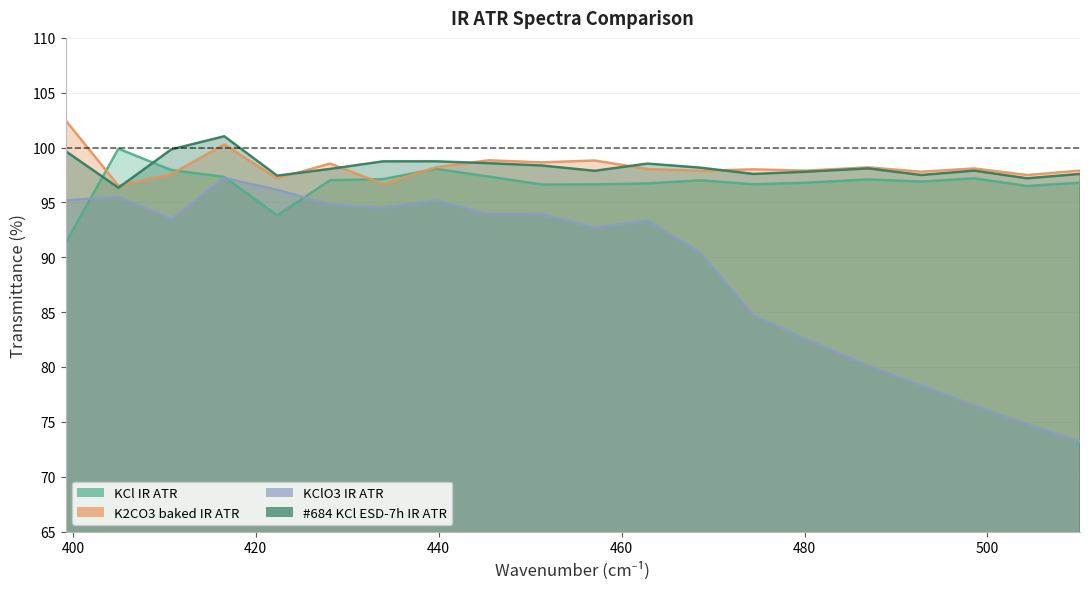

Reading right to left, list all the values displayed in this chart.

KCl IR ATR: 96.8	96.5	97.2	96.9	97.1	96.8	96.7	97.0	96.7	96.6	96.6	97.4	98.1	97.1	97.0	93.8	97.3	98.0	99.9	91.3
K2CO3 baked IR ATR: 97.9	97.5	98.1	97.8	98.2	97.9	98.0	97.9	98.0	98.8	98.7	98.8	98.2	96.7	98.5	97.2	100.3	97.6	96.5	102.5
KClO3 IR ATR: 73.2	74.8	76.5	78.3	80.1	82.5	84.7	90.4	93.4	92.7	93.9	93.9	95.2	94.5	94.8	96.2	97.2	93.5	95.5	95.2
#684 KCl ESD-7h IR ATR: 97.6	97.2	97.9	97.5	98.1	97.8	97.6	98.2	98.5	97.9	98.4	98.6	98.7	98.7	98.1	97.4	101.0	99.8	96.3	99.7